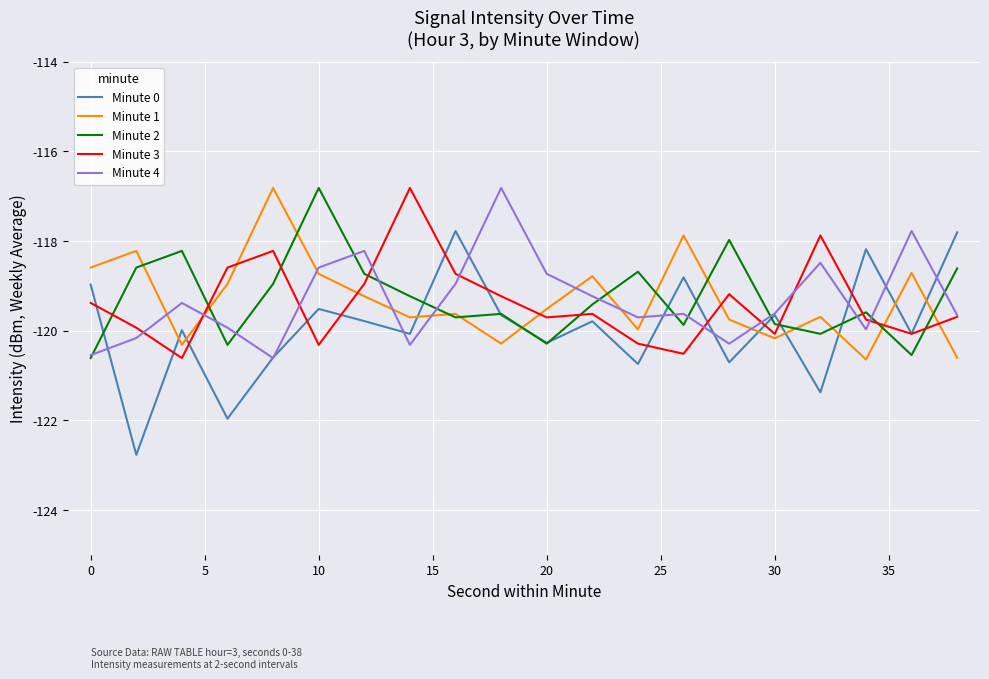

What are all the series names shown in the legend?

Minute 0, Minute 1, Minute 2, Minute 3, Minute 4